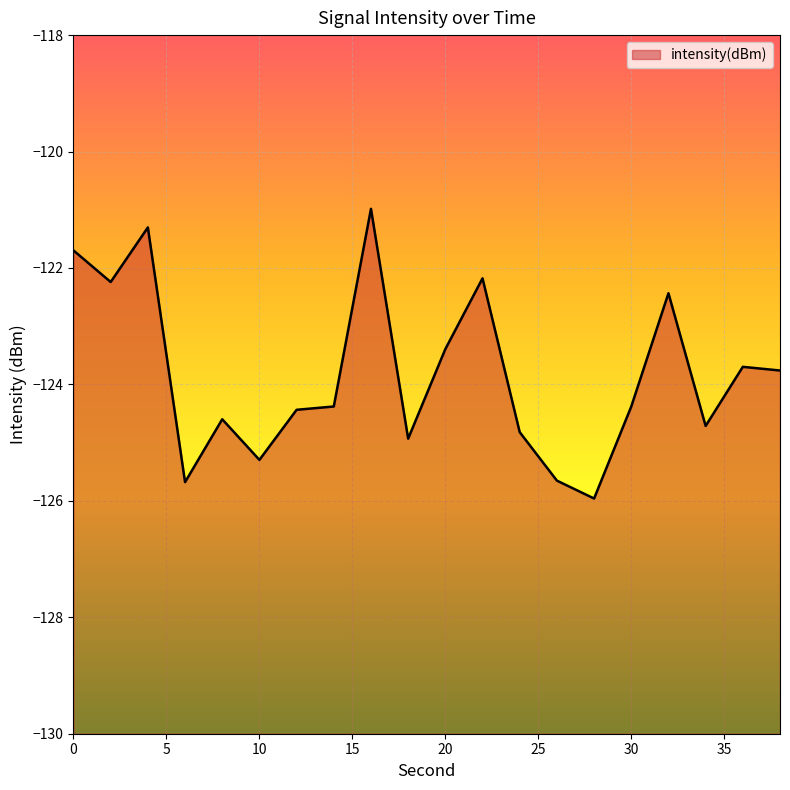

Where is the data nearest to the value -123?

20